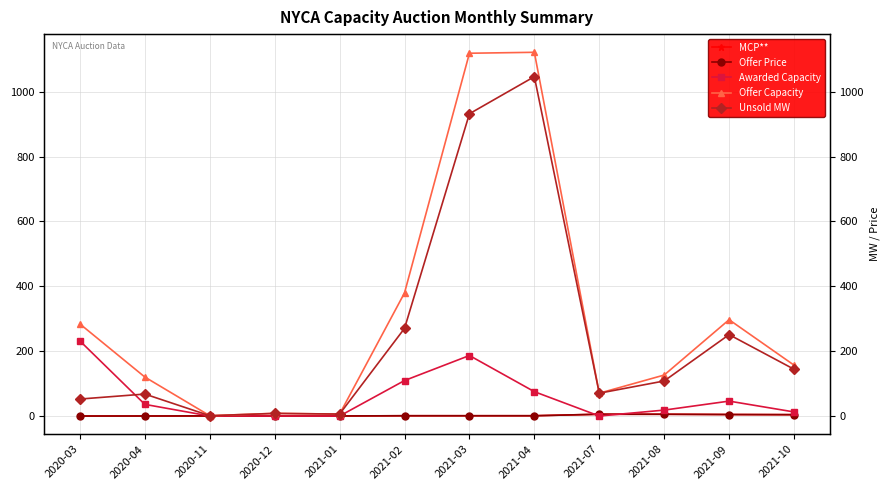

What is the label of the 3rd point from the right?

2021-08